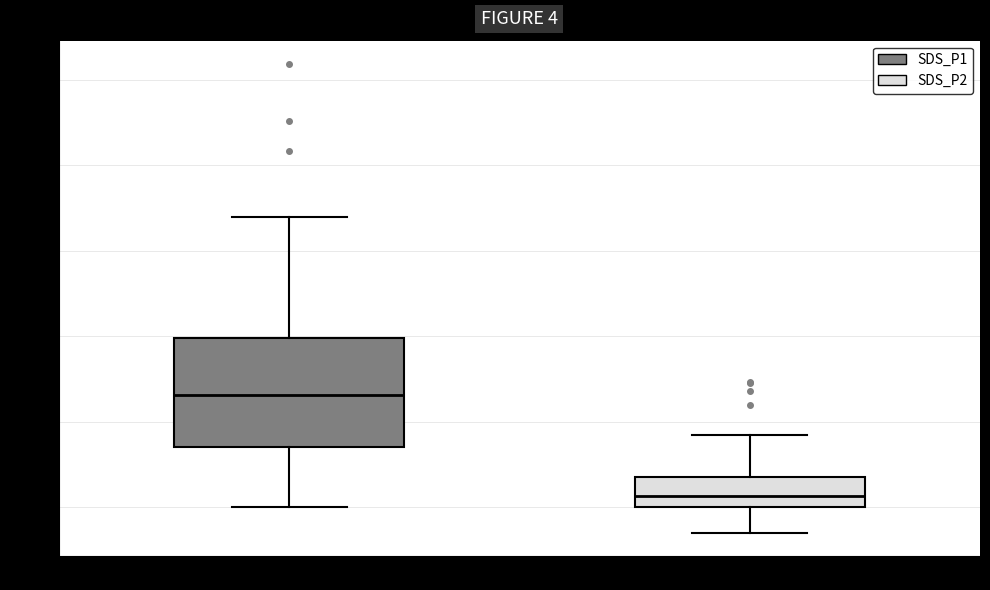

Comparing the boxes themselves (not the whiskers), which one is the tallest?

SDS_P1